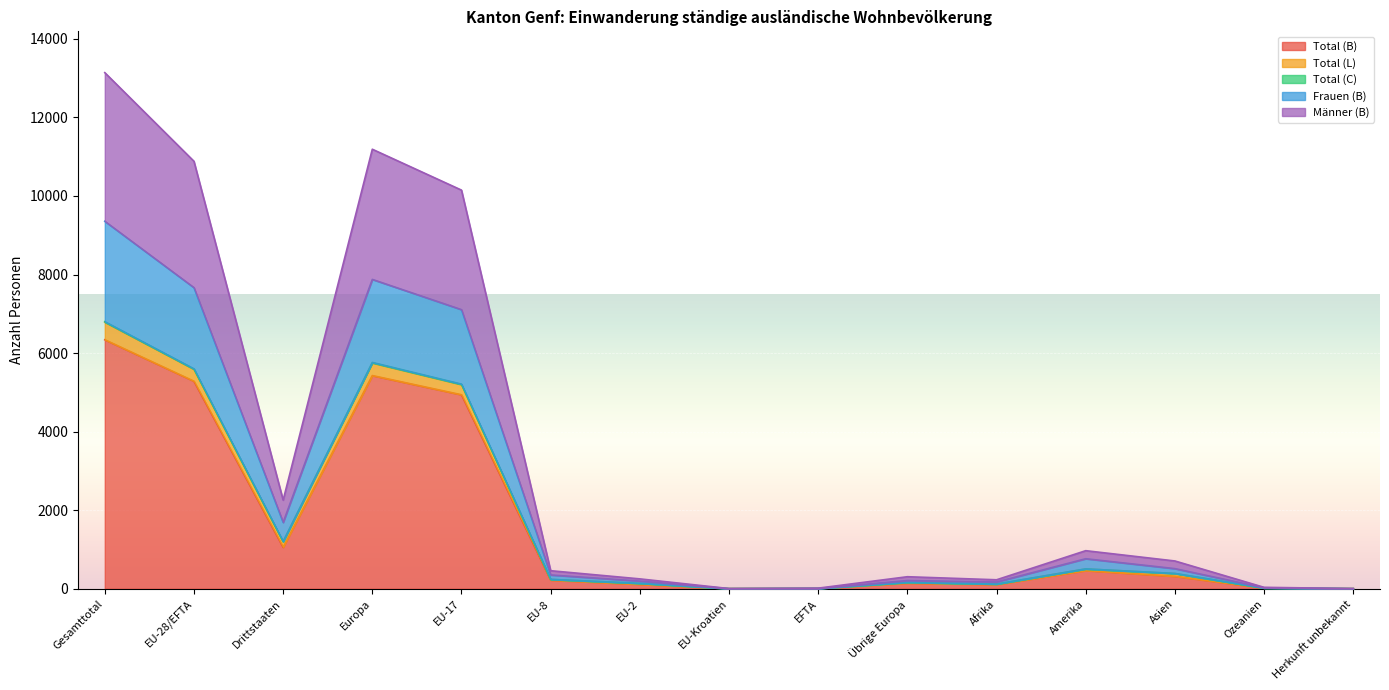

True or false: Frauen (B) has more than 2 points higher than both neighbors.

True